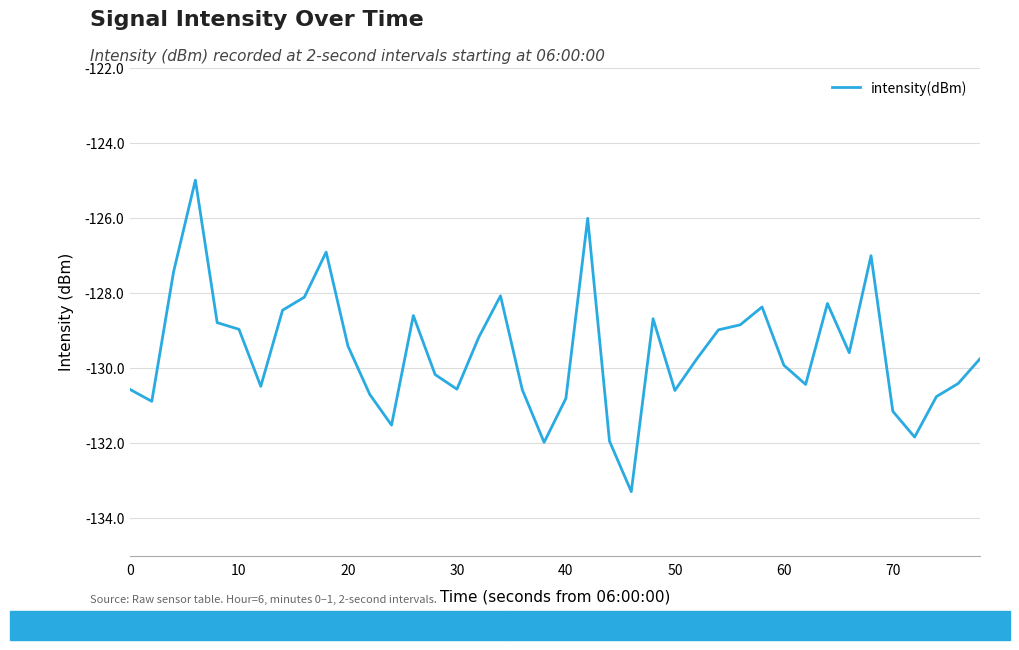

What is the greatest value displayed?

-125.0